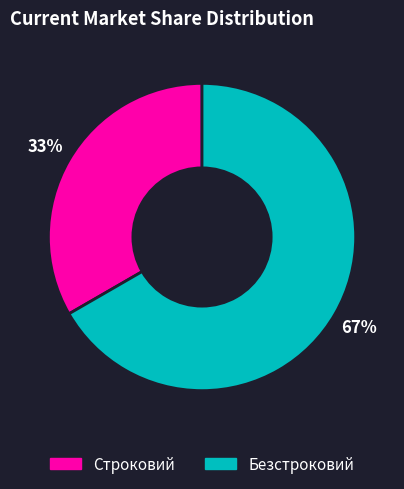

What is the ratio of the value at Безстроковий to the value at Строковий?

2.0